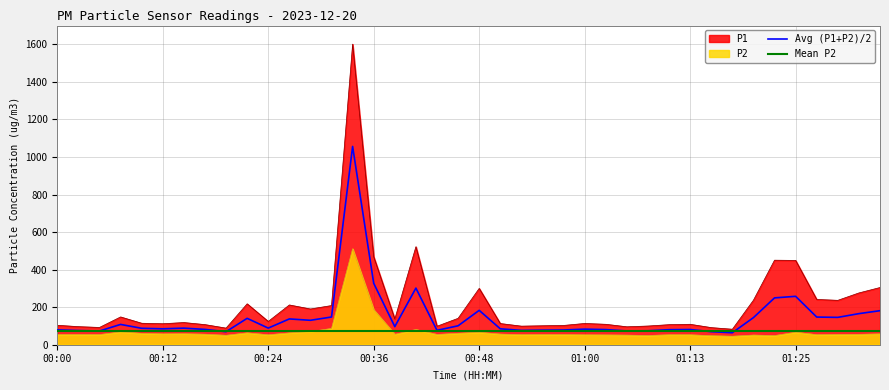

How many lines are shown in the chart?

2